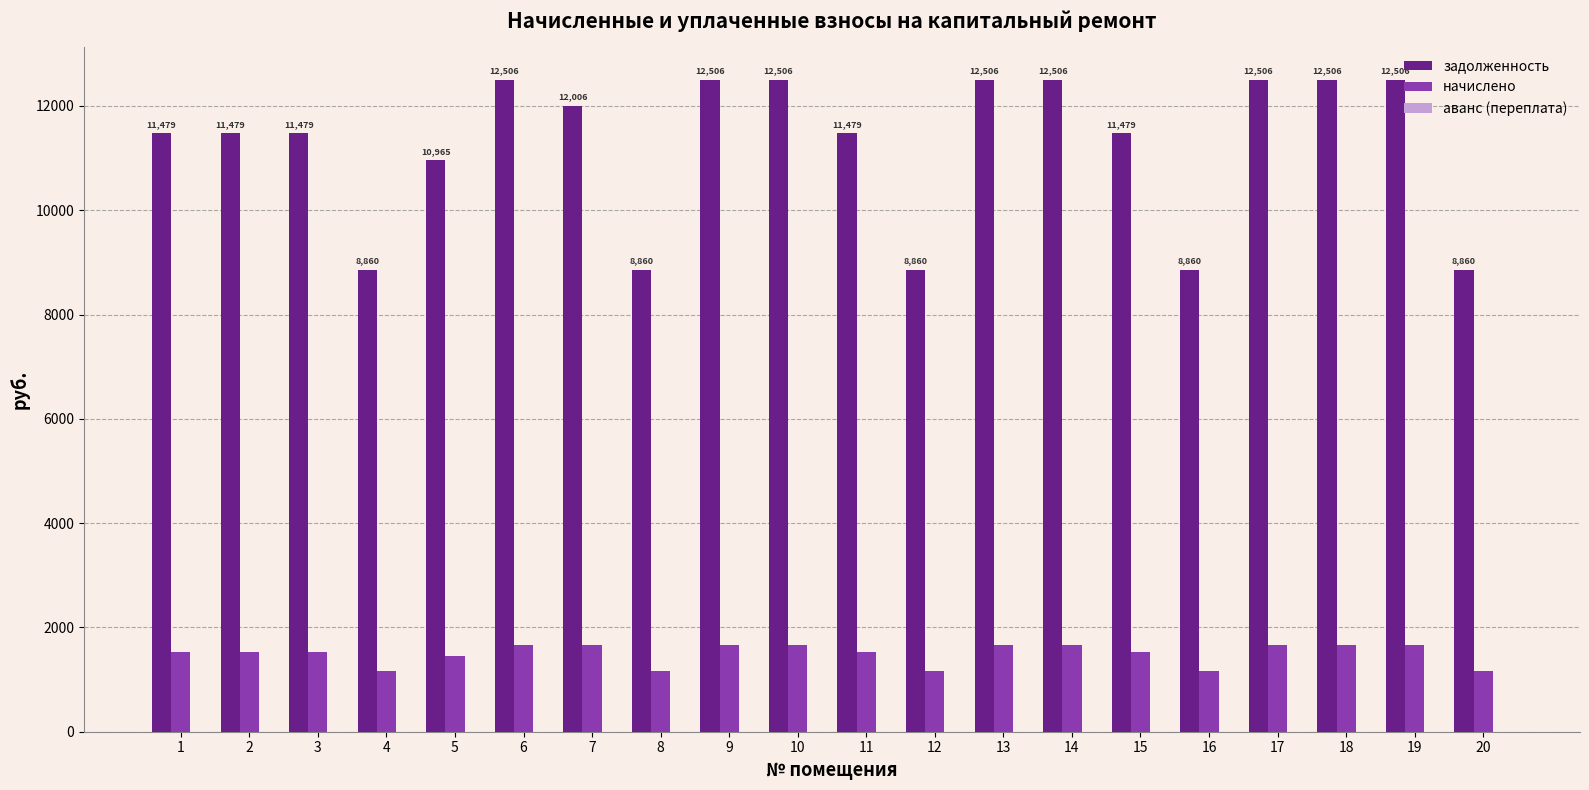

How many bars are there in each group?

2